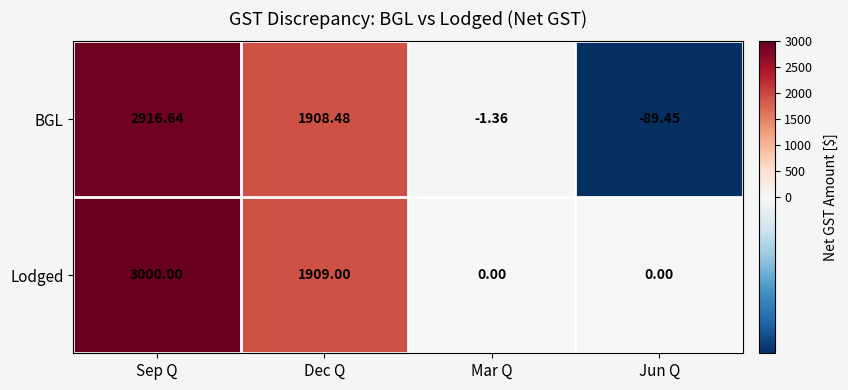

At how many categories does at least one series exceed 572?

2